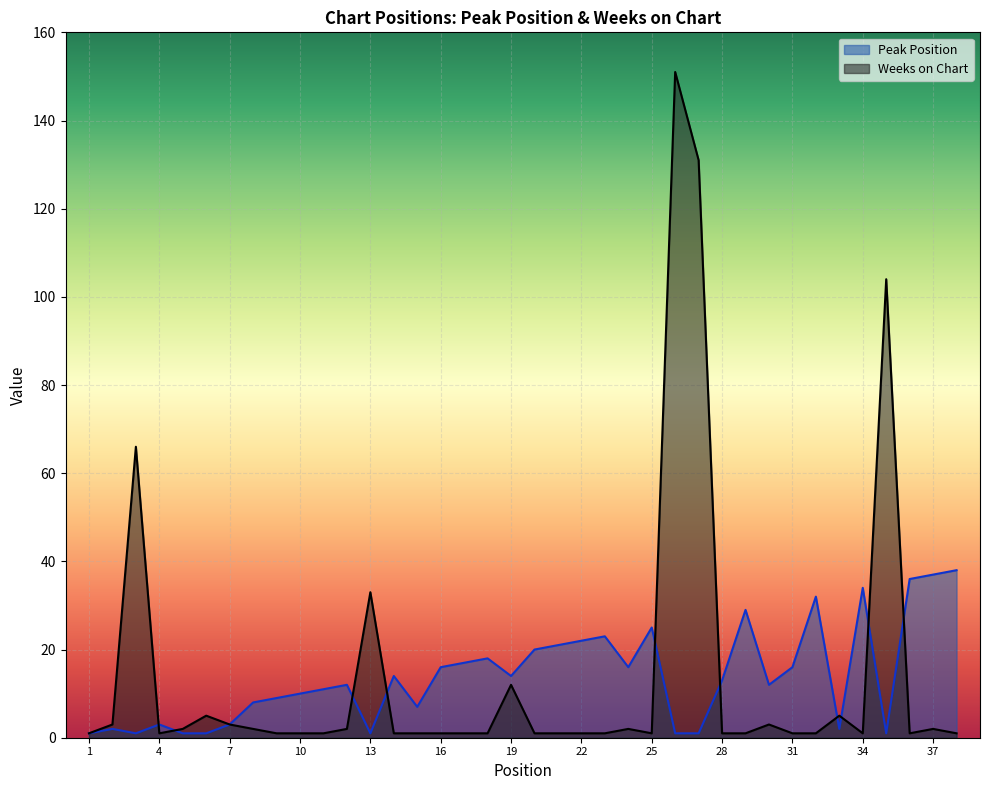

The value of Peak Position at 38 is 13. True or false?

False